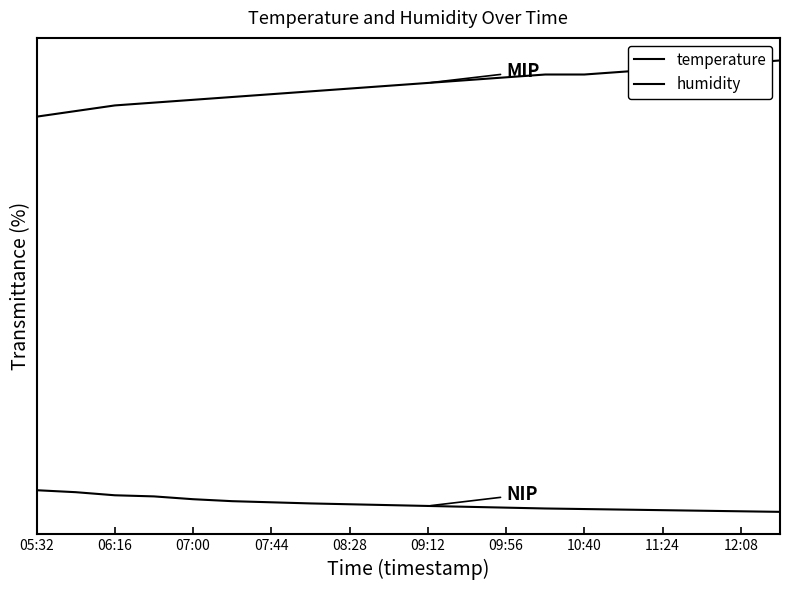

Does the chart have visible grid lines?

No